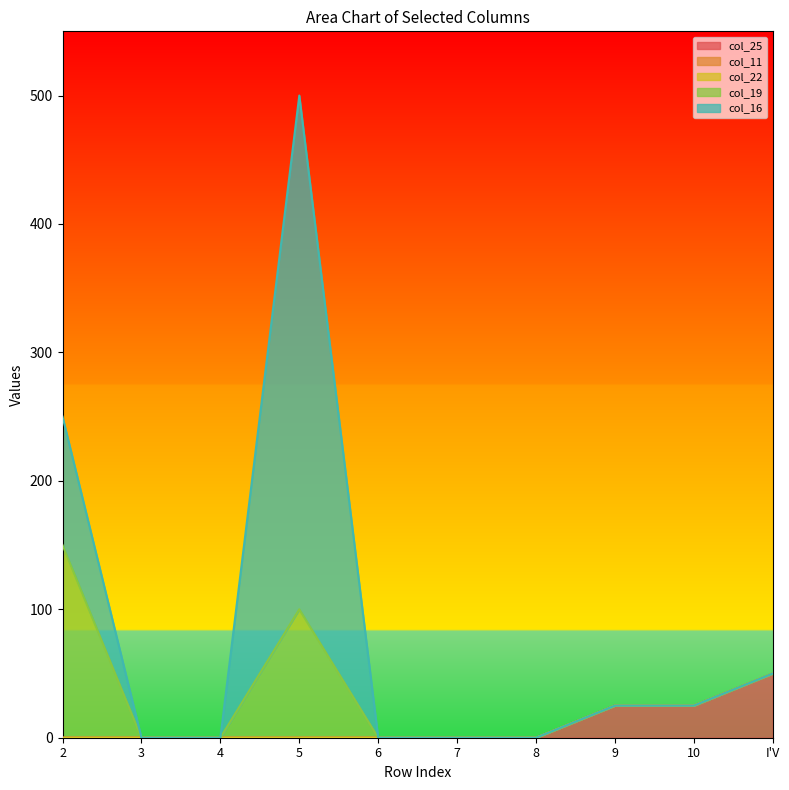

What is the total value across all series at I'V?

50